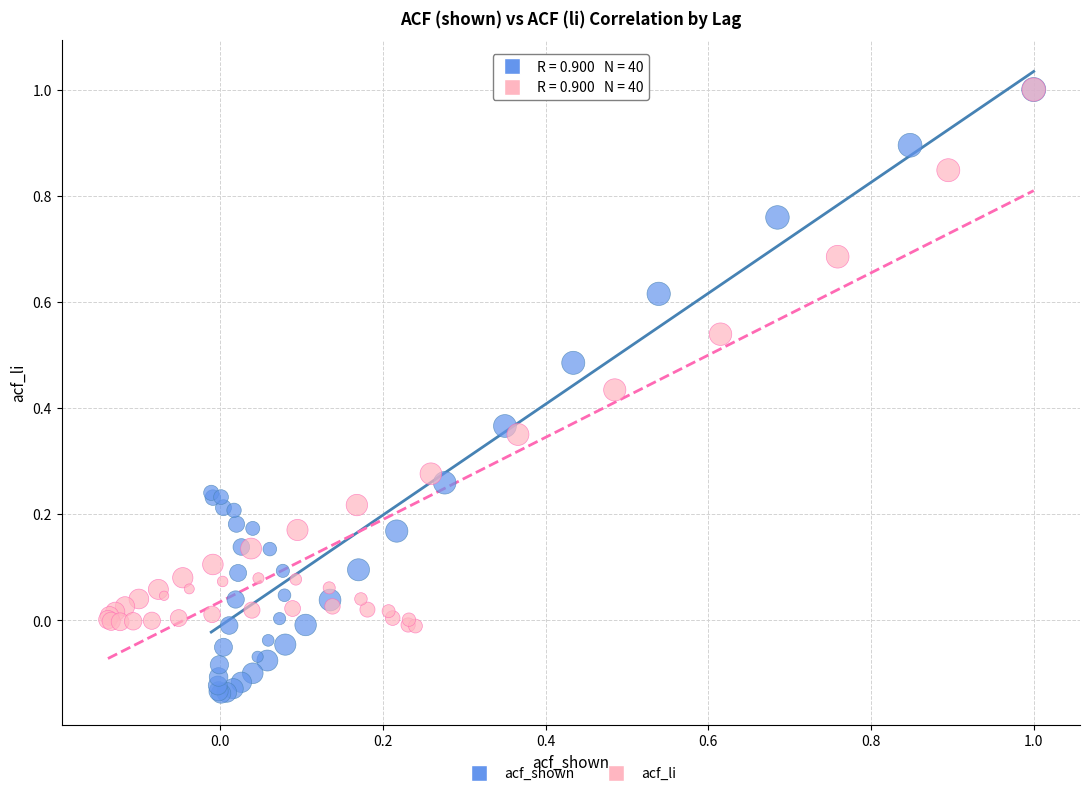

Which series contains the lowest Y value?

acf_shown